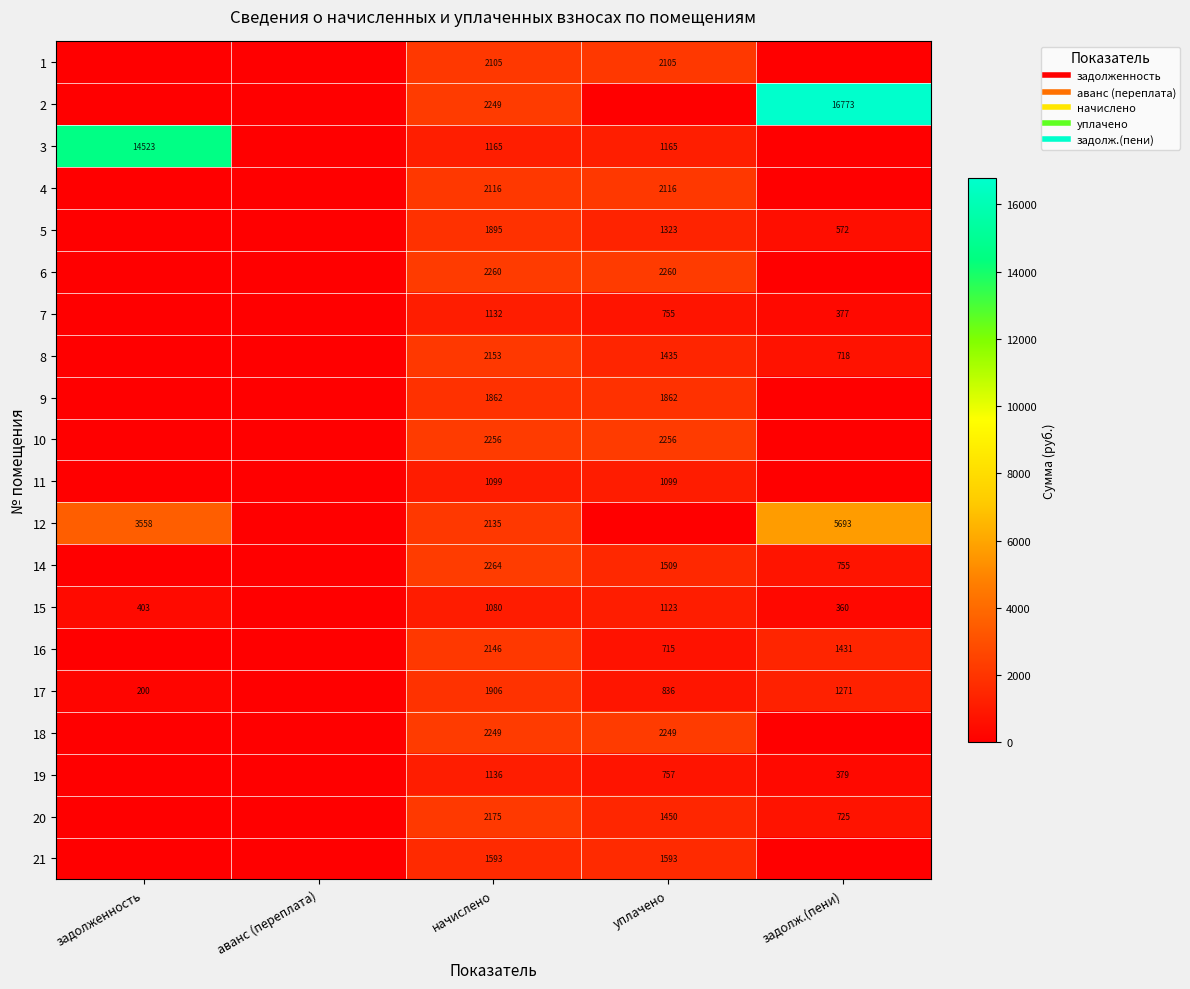

At how many categories does at least one series exceed 15527?

1